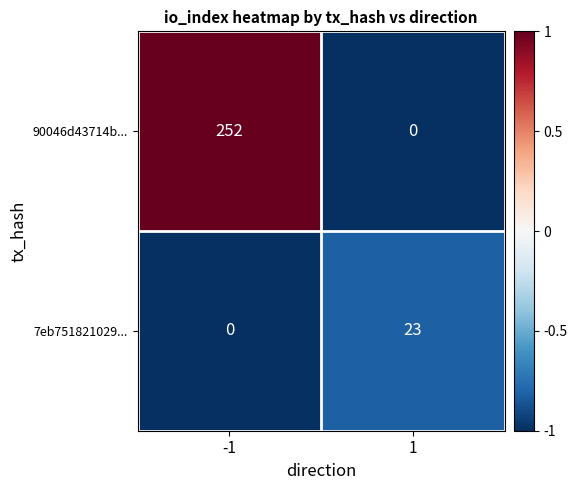

What is the smallest value displayed?

0